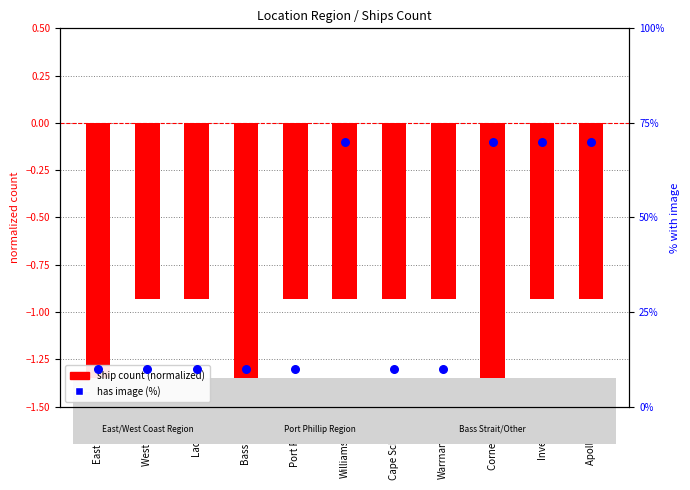

Which series has the largest total across all categories?

has image (%)